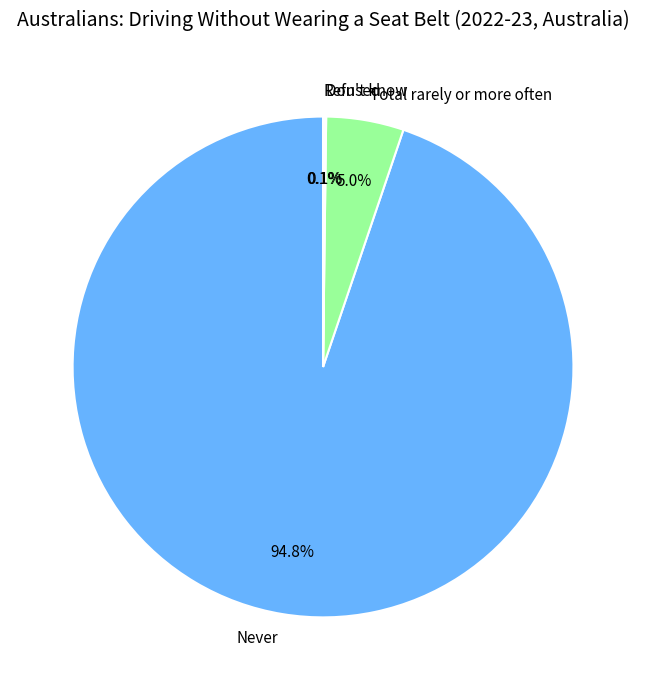

What percentage is the Total rarely or more often slice, to the nearest percent?

5%